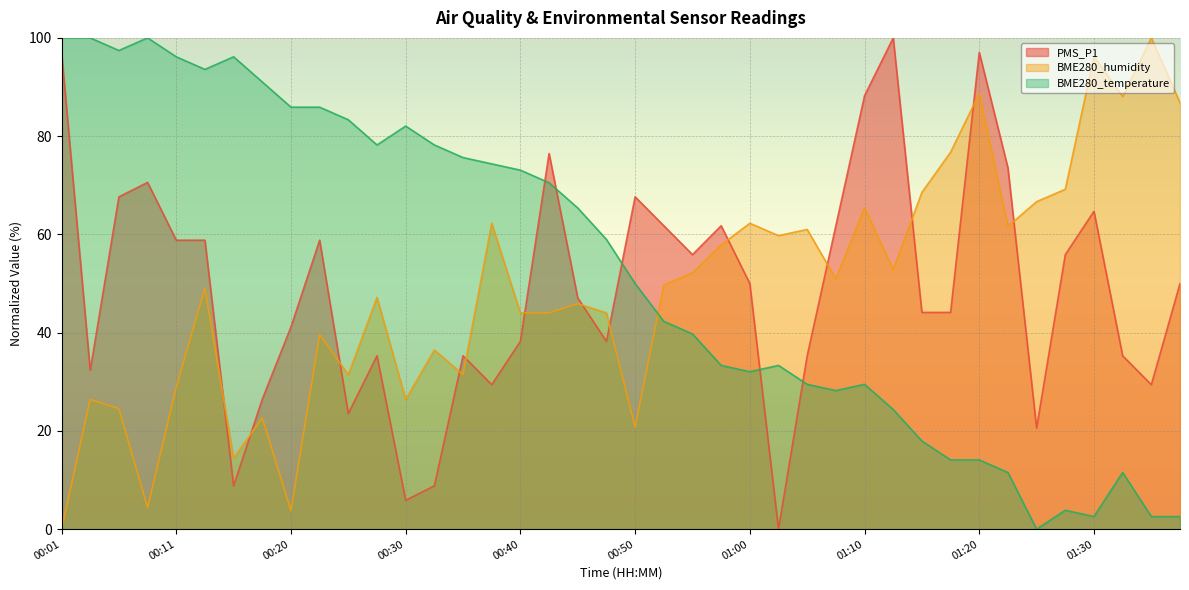

What value does the BME280_humidity series have at 01:00?

62.3